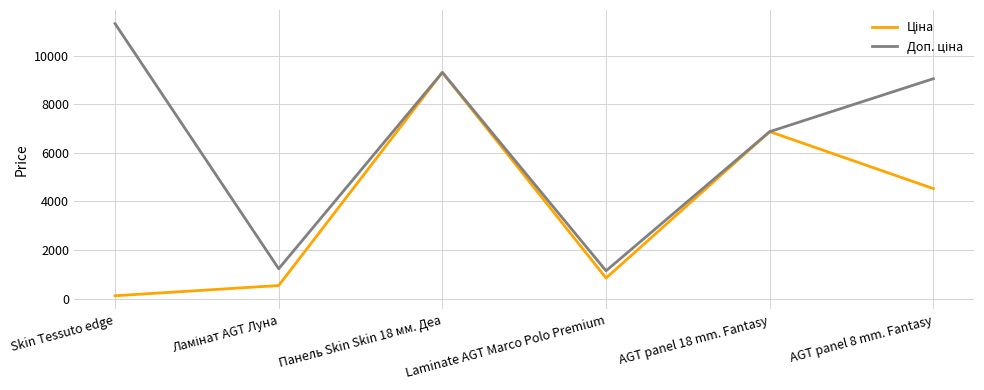

At which category does the chart reach its minimum across all series?

Skin Tessuto edge